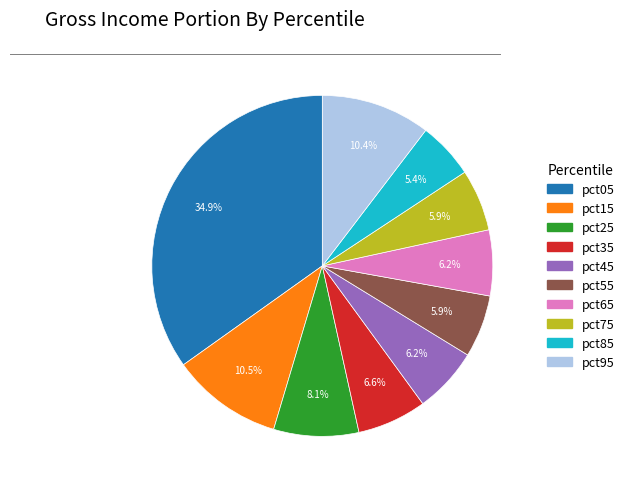

How many segments does this pie chart have?

10